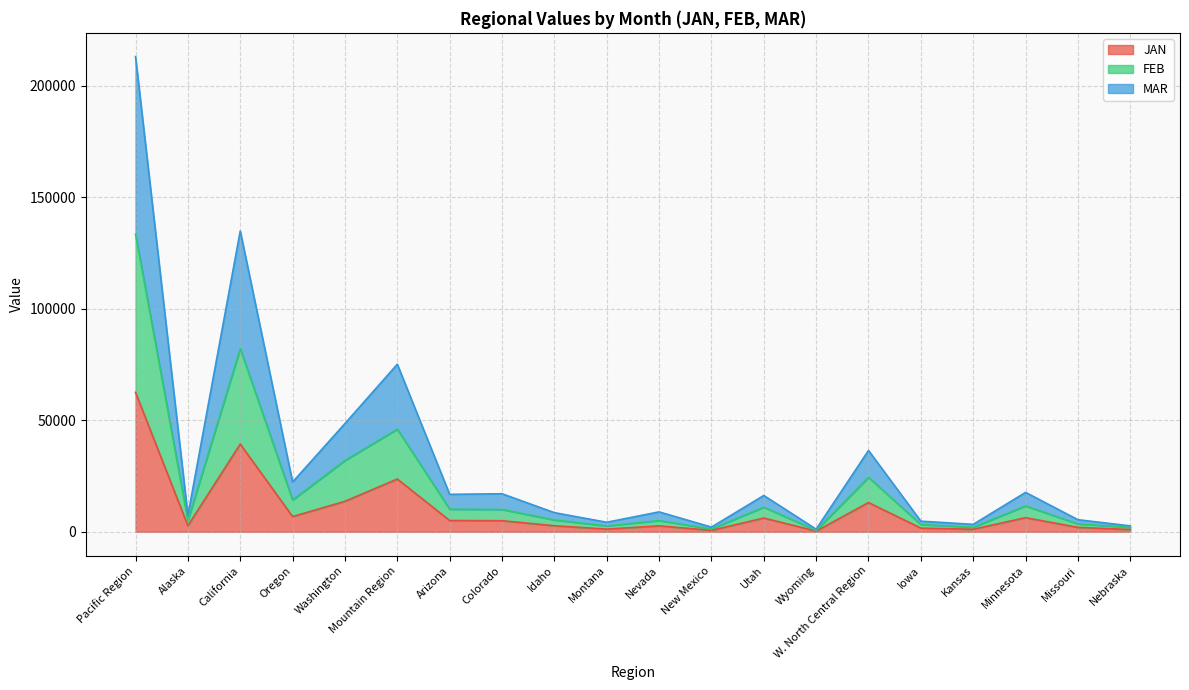

Which series has the largest total across all categories?

MAR